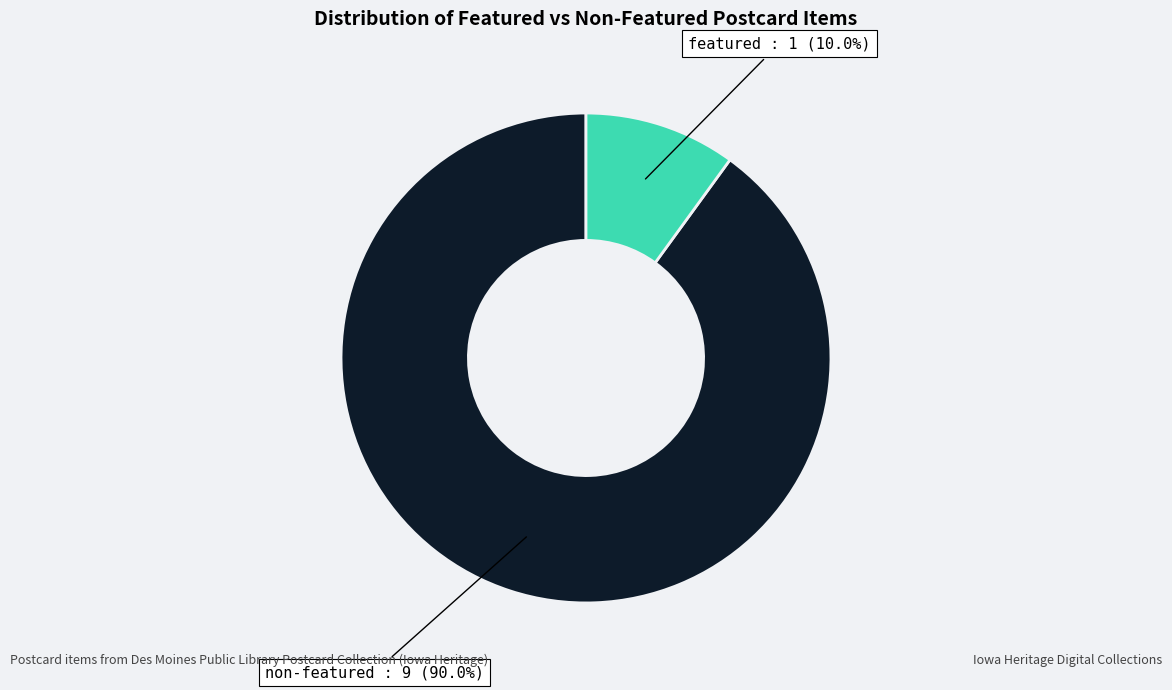

Is there any slice that represents more than half of the pie?

Yes